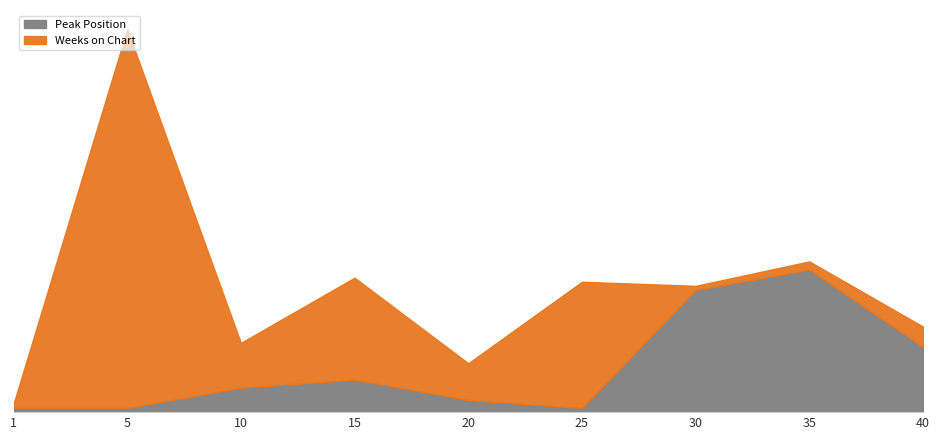

Which series has the widest spread of values?

Weeks on Chart